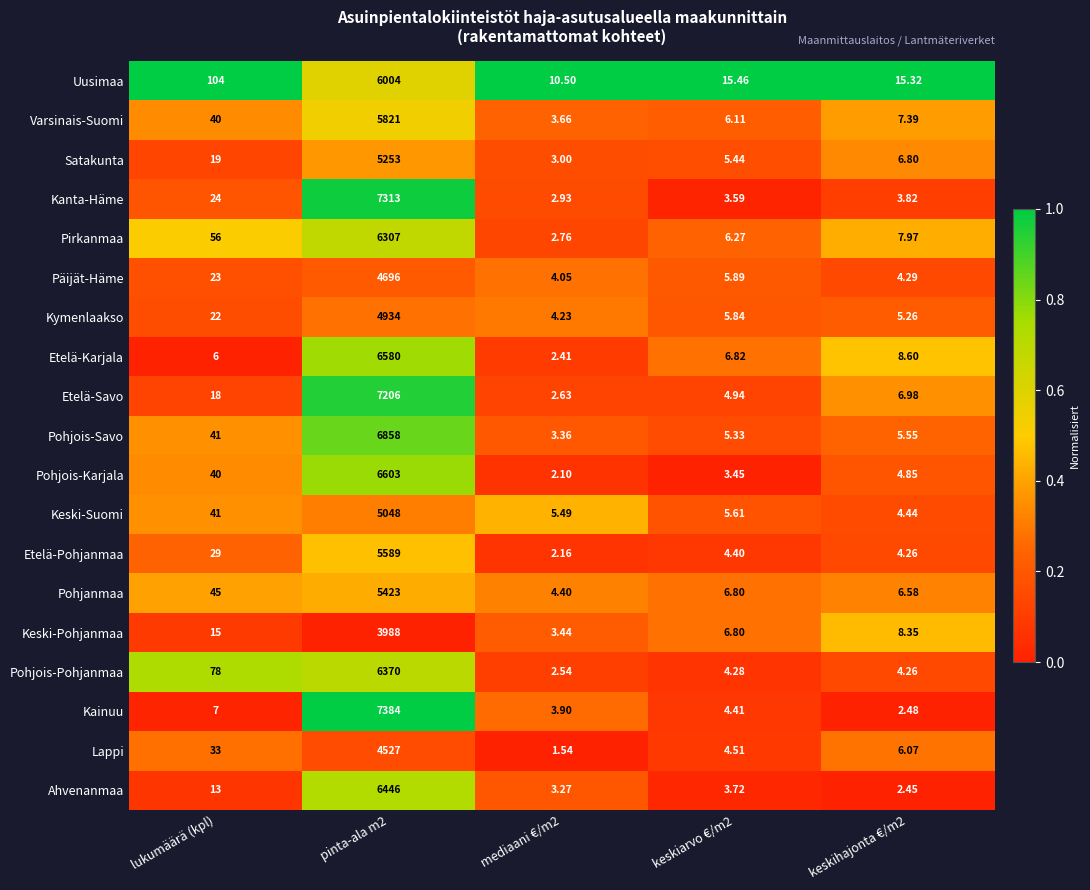

At which category is the sum across all series the highest?

pinta-ala m2